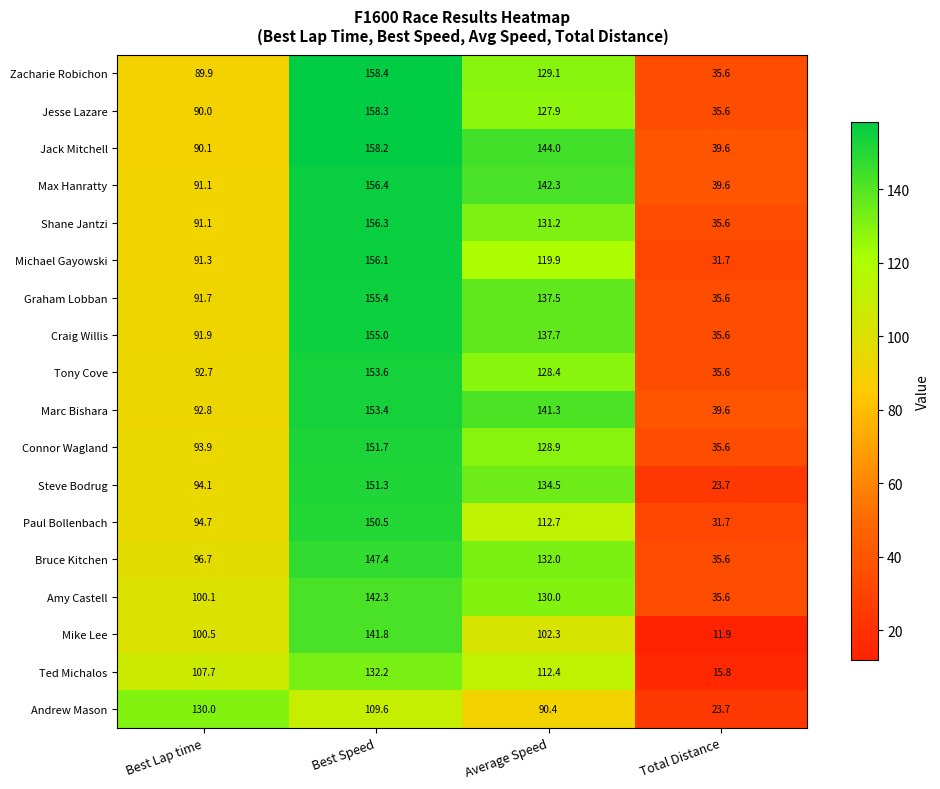

At which label is Marc Bishara closest to 96?

Best Lap time